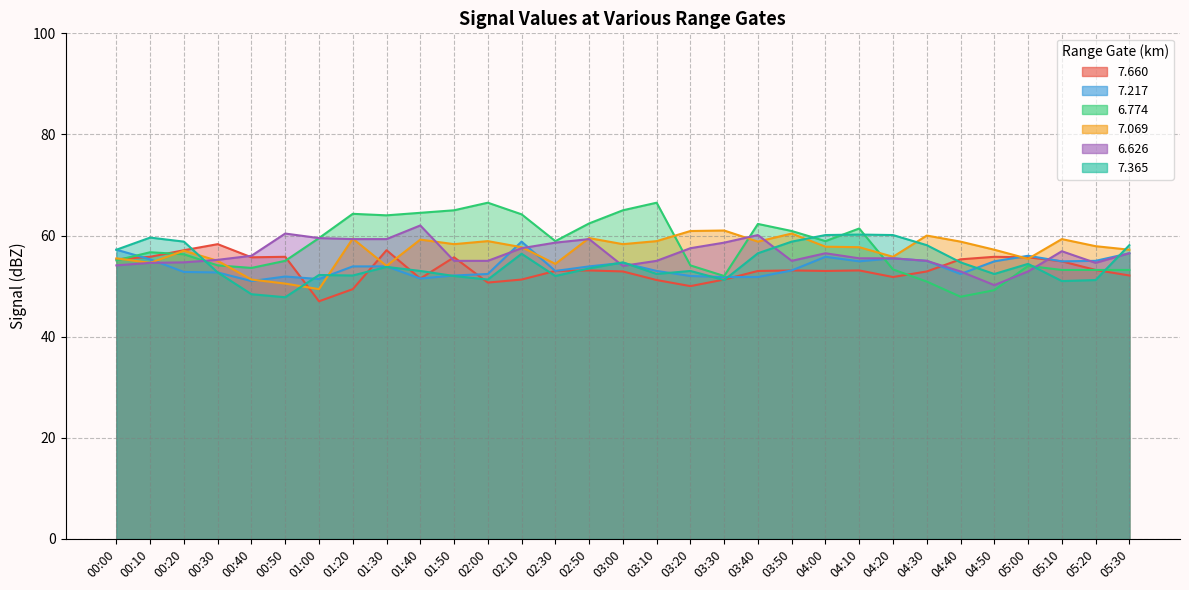

What is the smallest value displayed?

47.0